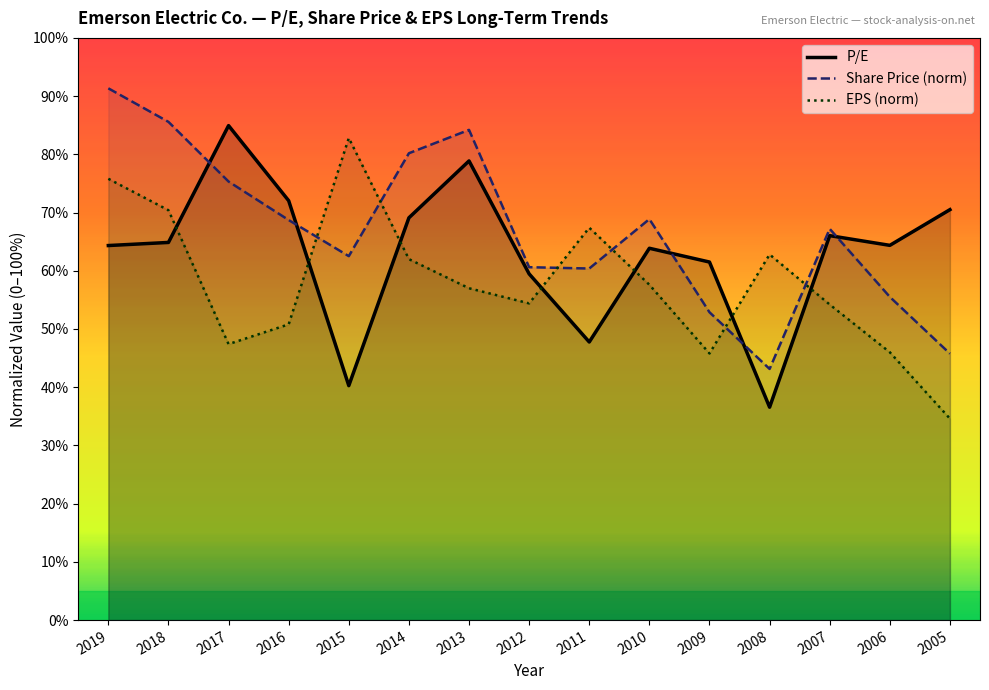

List the series in order of their overall mean, highest first.

Share Price (norm), P/E, EPS (norm)